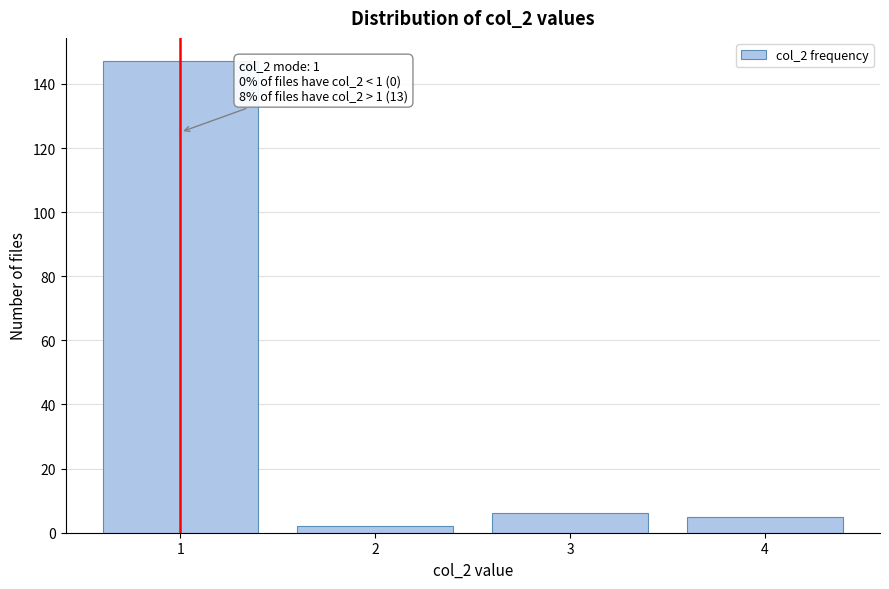

Reading left to right, list all the values displayed in this chart.

1=147	2=2	3=6	4=5